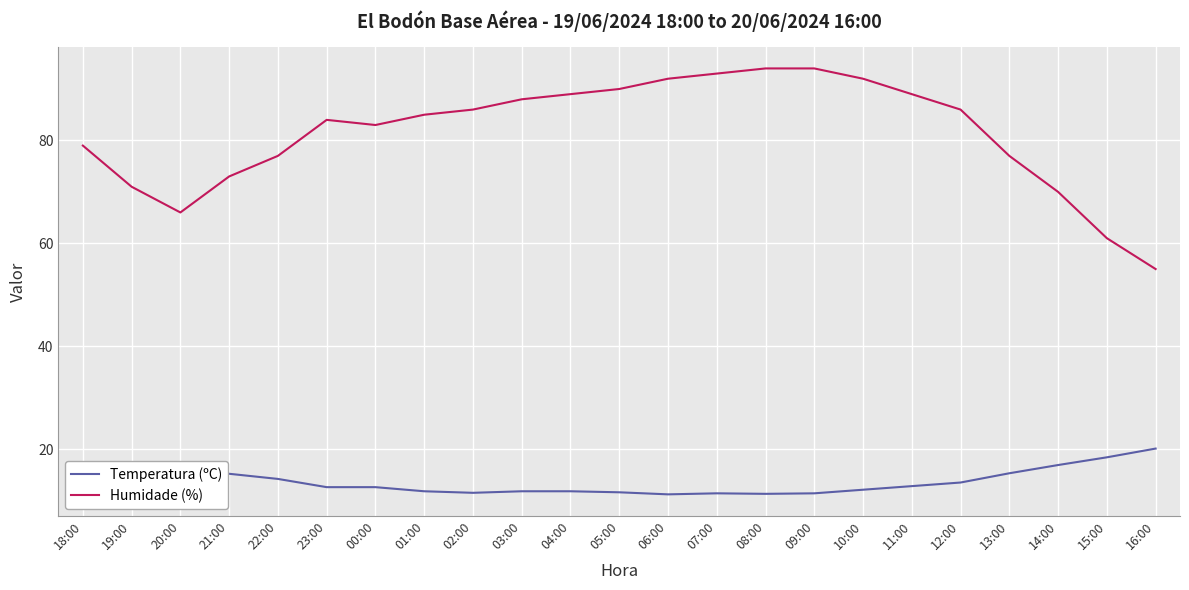

True or false: Humidade (%) and Temperatura (ºC) cross at least once.

False